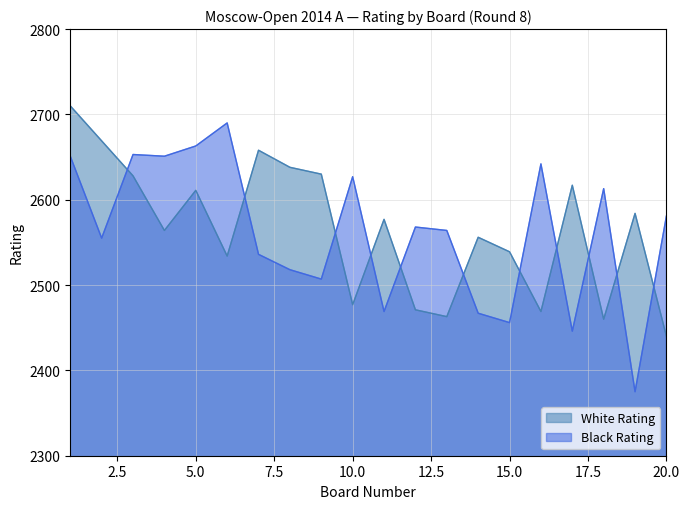

True or false: White Rating has more than 1 points higher than both neighbors.

True